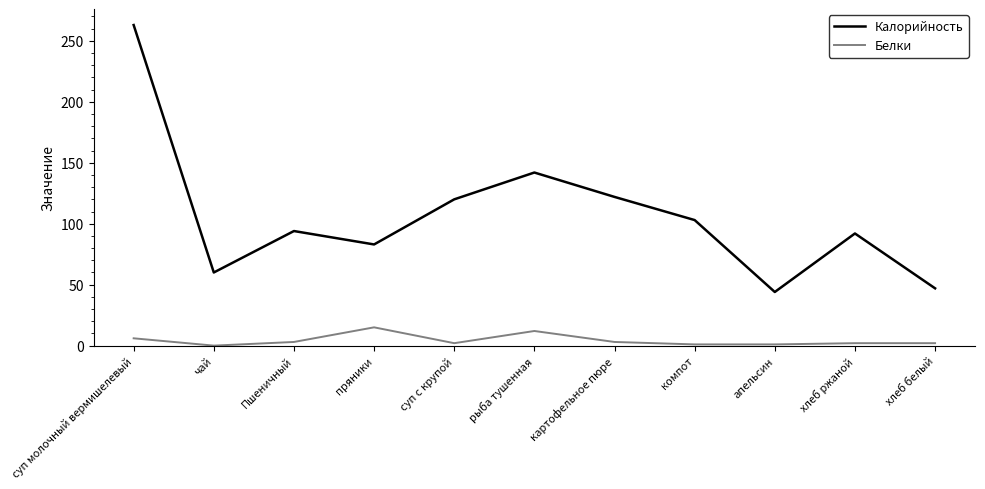

What is the greatest value displayed?

263